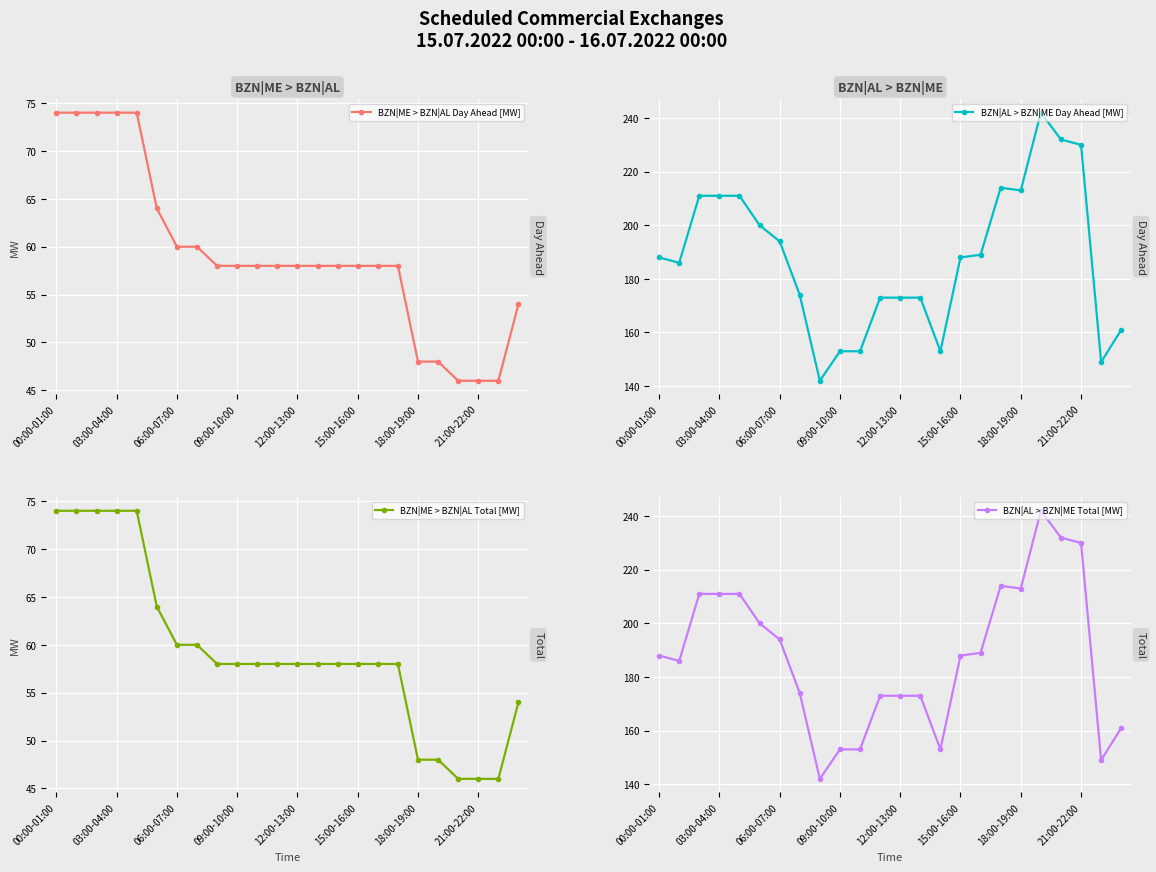

What is the difference between the BZN|AL > BZN|ME Total [MW] values at 06:00-07:00 and 18:00-19:00?

19